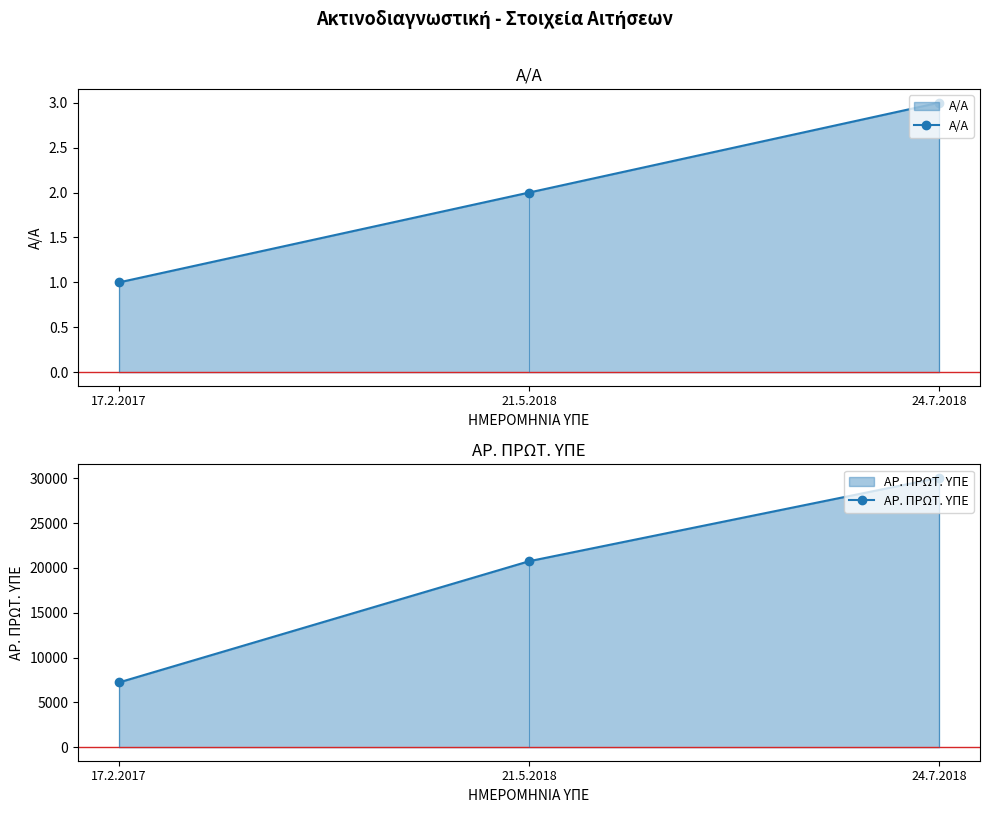

What is the minimum value for Α/Α?

1